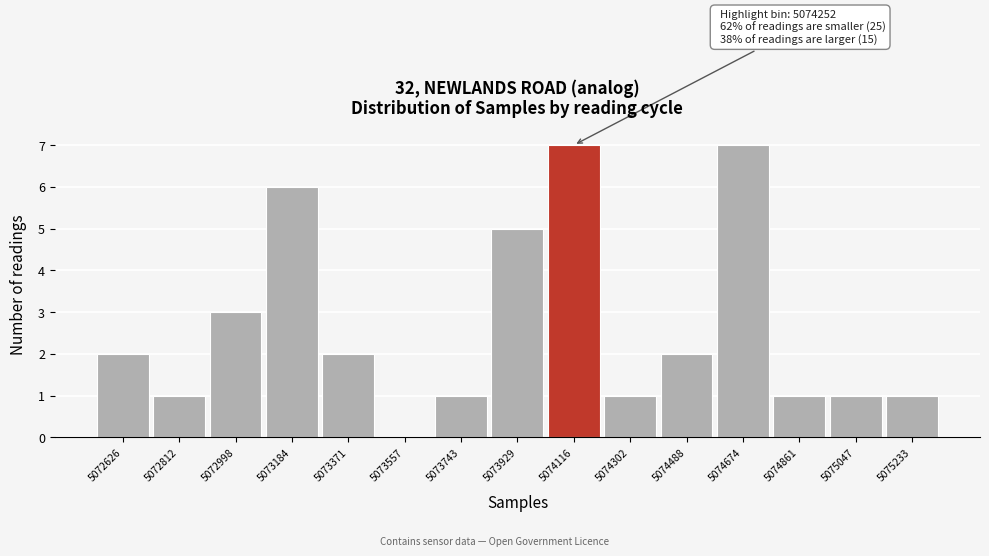

Reading left to right, transcribe all the data shown in this chart.

5072626=2	5072812=1	5072998=3	5073184=6	5073371=2	5073557=0	5073743=1	5073929=5	5074116=7	5074302=1	5074488=2	5074674=7	5074861=1	5075047=1	5075233=1